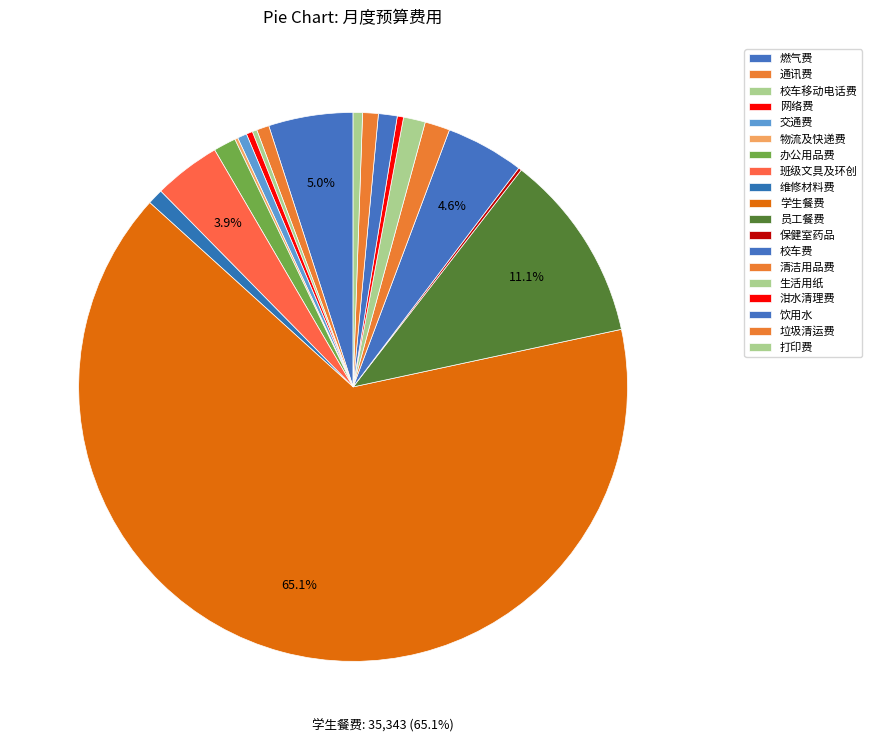

Is it true that 网络费 is 1% of the pie?

False